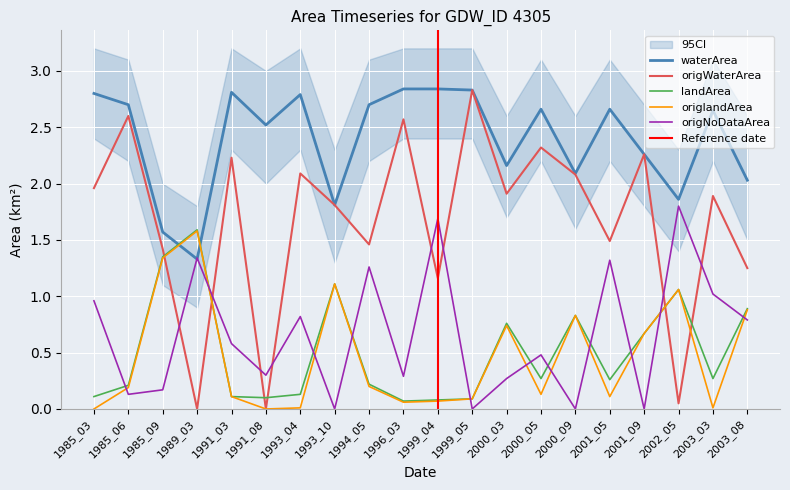

The value of origlandArea at 2002_05 is 1.1. True or false?

True